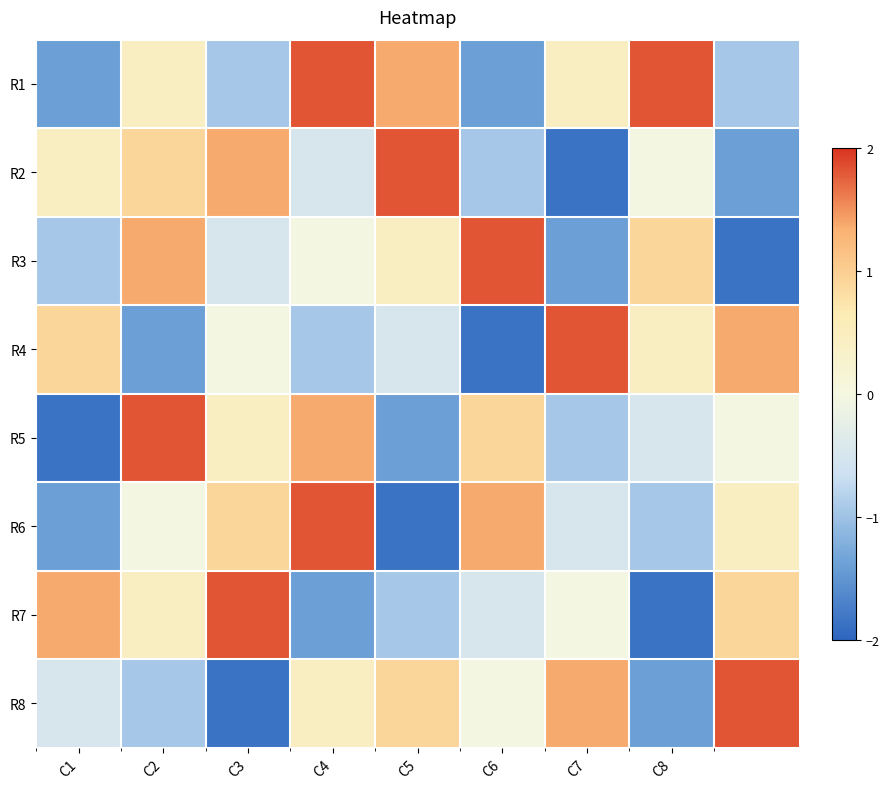

What is the smallest value displayed?

-1.9